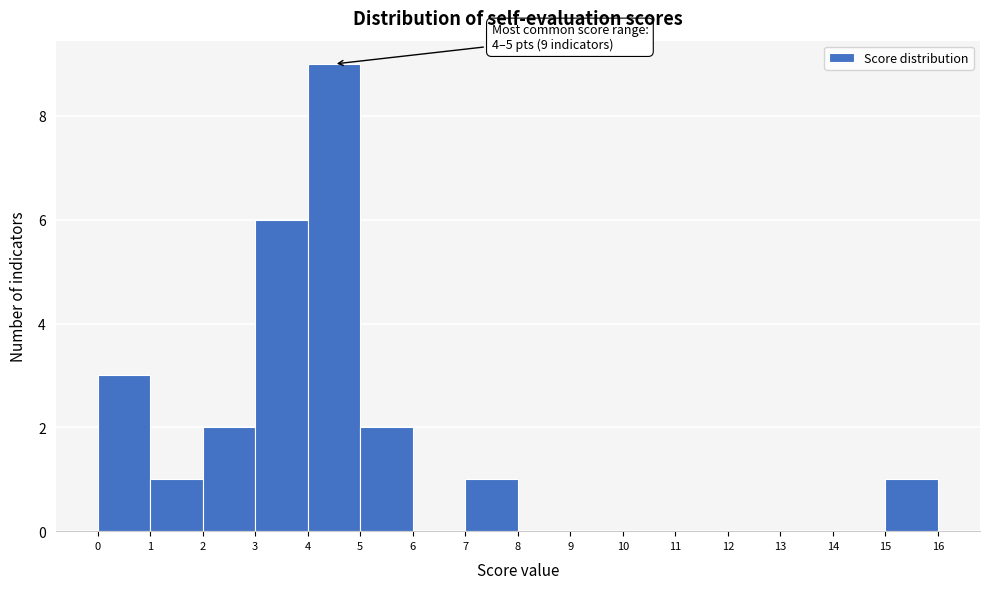

Over which range of the x-axis is the bar tallest?

4 to 5